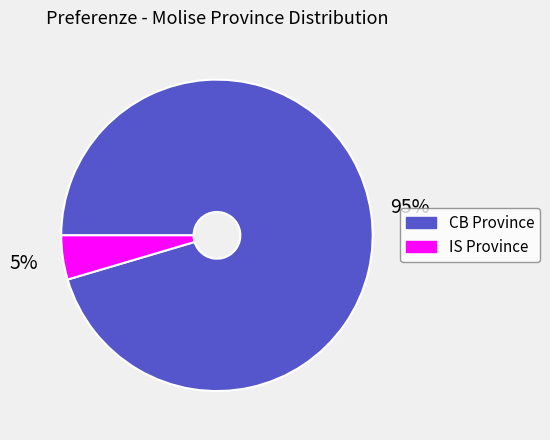

Does any single category account for the majority?

Yes